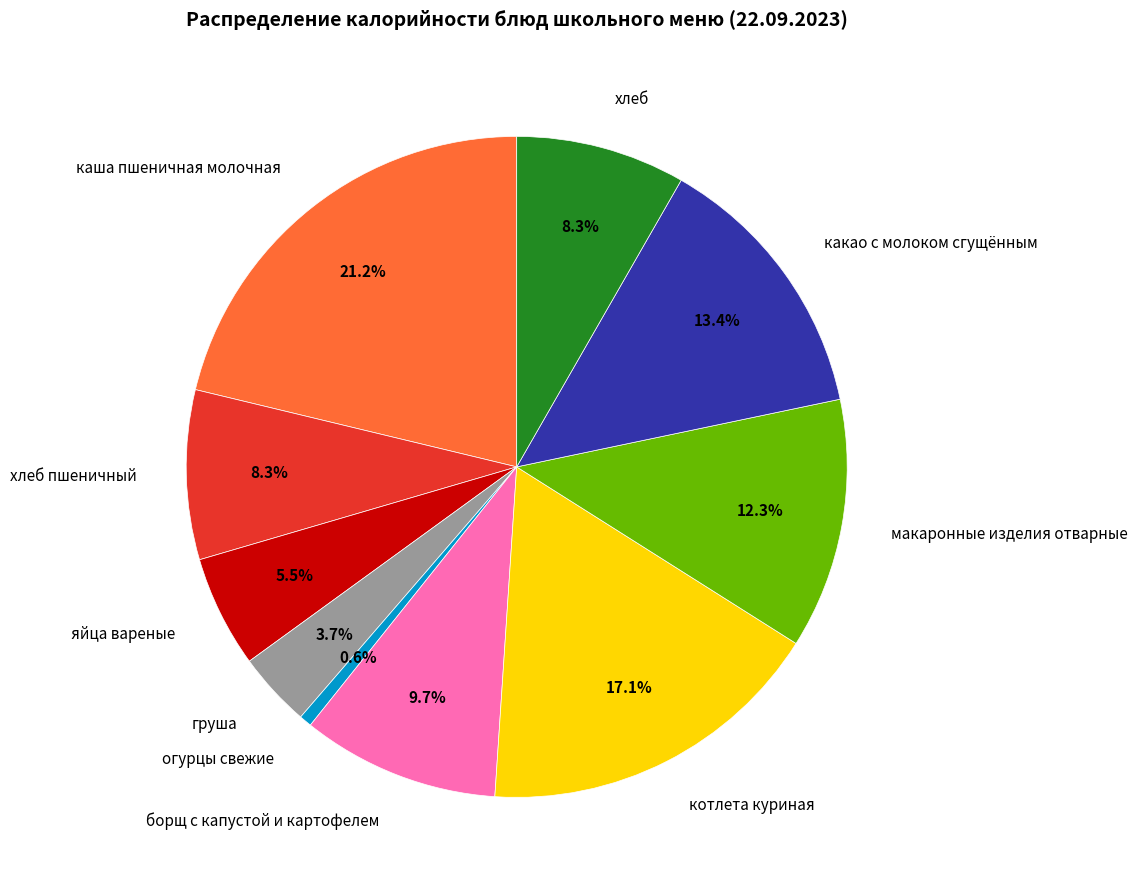

How many slices are in this pie chart?

10